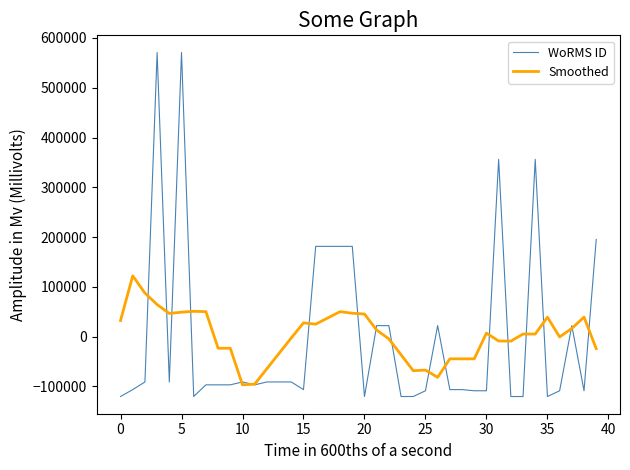

List the series in order of their peak value, lowest first.

Smoothed, WoRMS ID